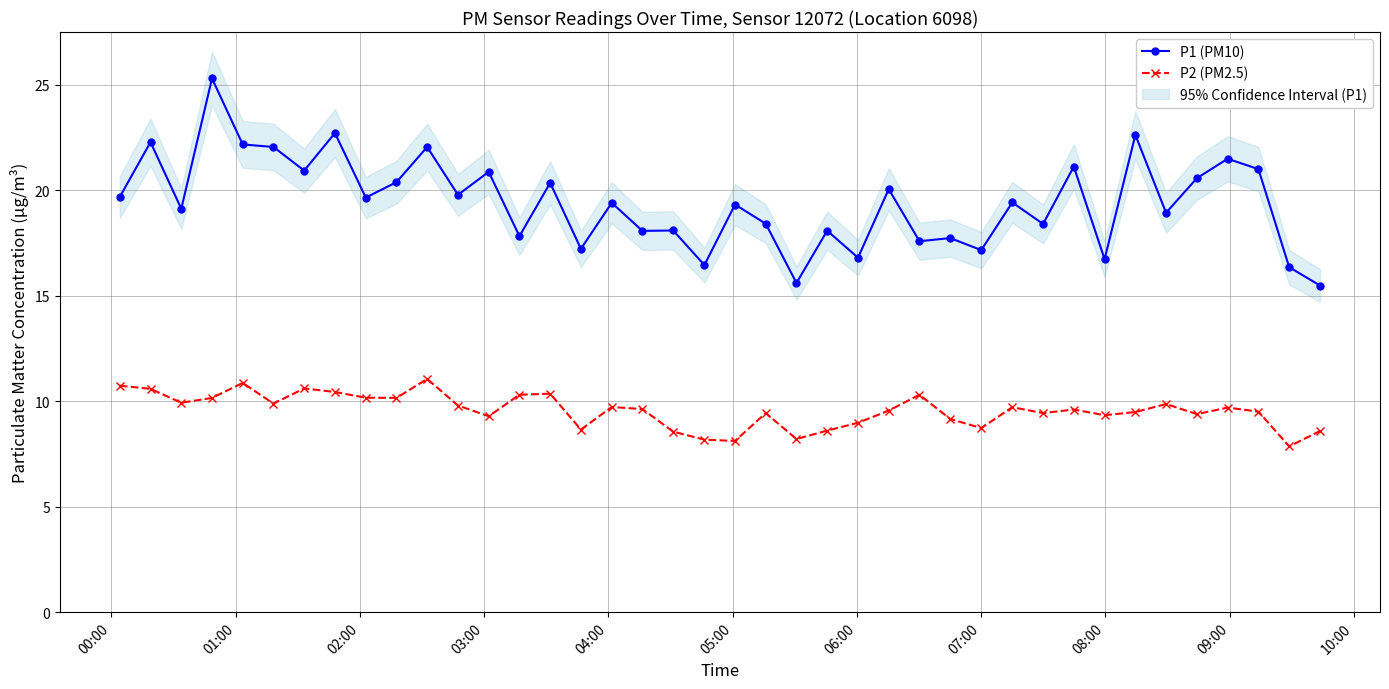

List the series in order of their overall mean, highest first.

P1 (PM10), P2 (PM2.5)